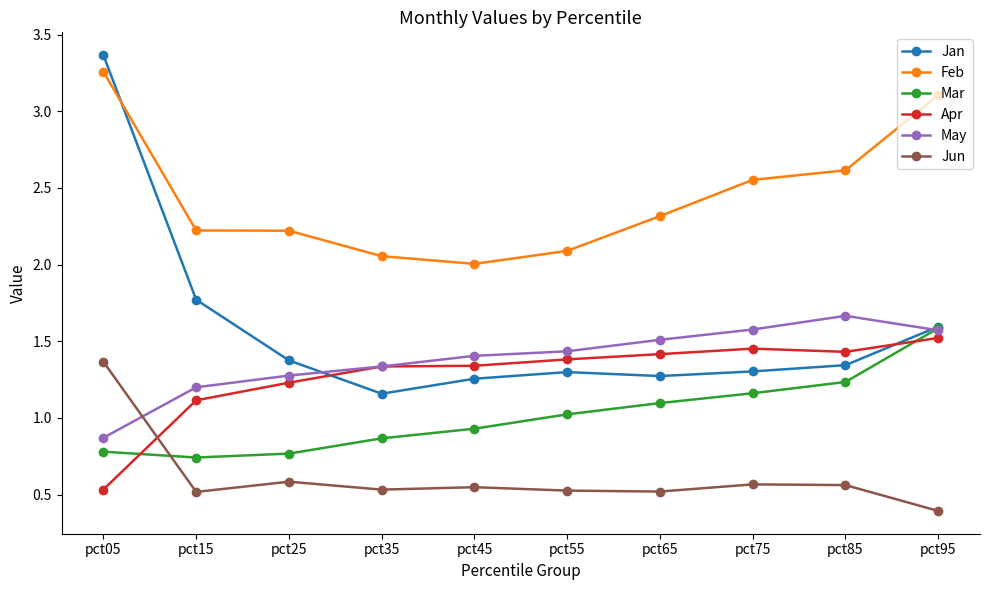

Between which two adjacent categories do Apr and Mar first intersect?

pct05 and pct15